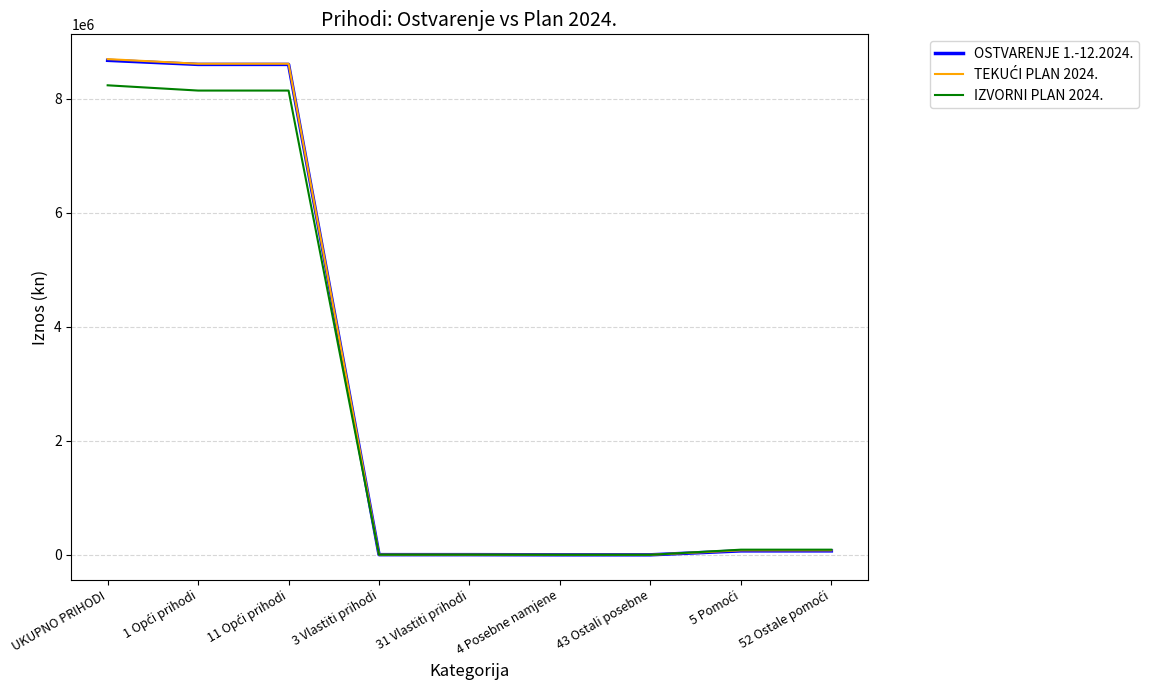

Between 11 Opći prihodi and 52 Ostale pomoći, which series saw the biggest shift?

TEKUĆI PLAN 2024.